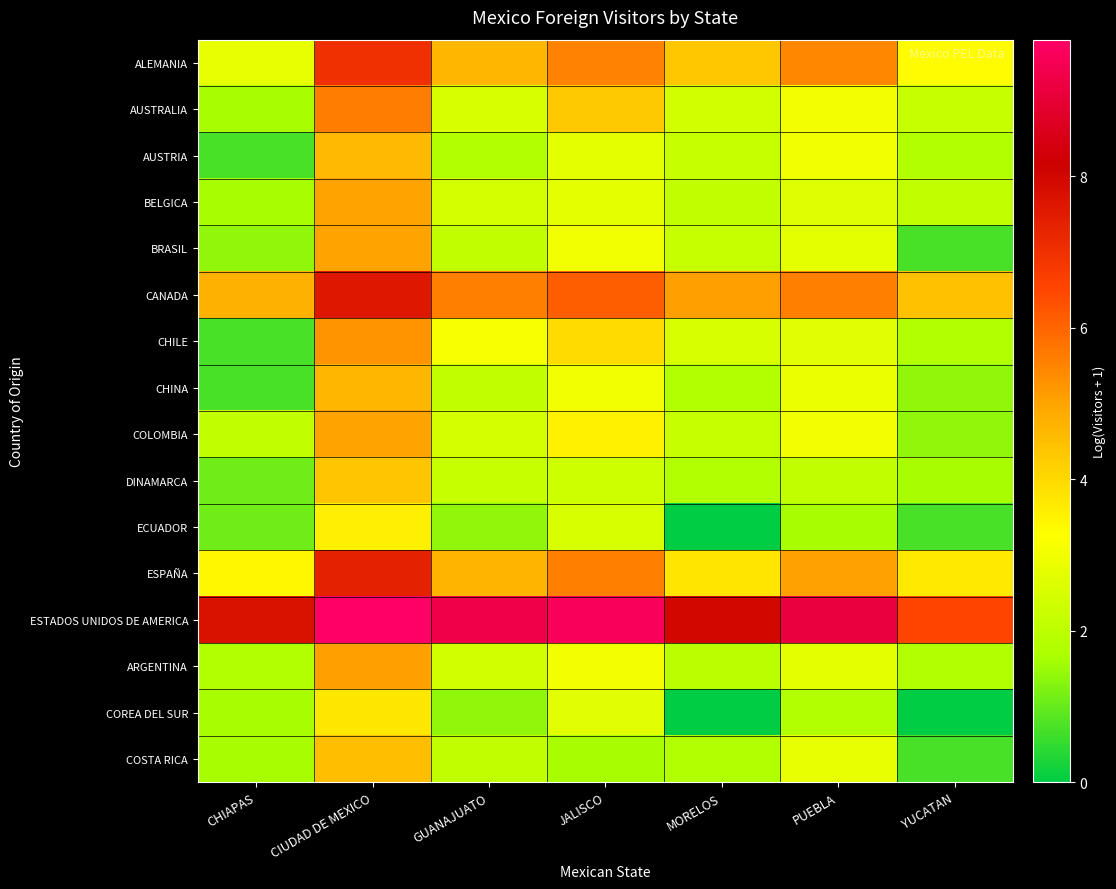

What is the total value across all series at MORELOS?

42.1